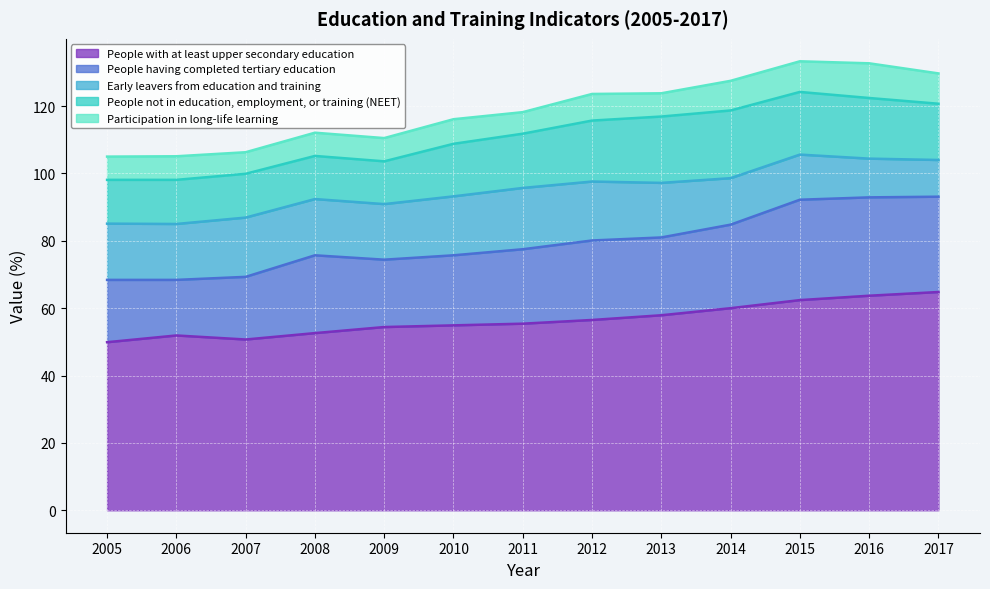

What is the lowest value of the People not in education, employment, or training (NEET) series?

12.7